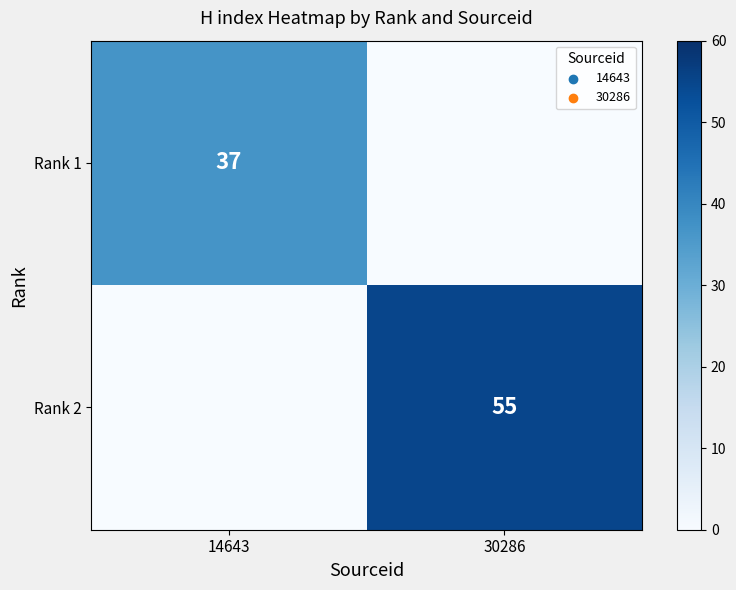

True or false: Rank 1 has a value of 52 at 14643.

False